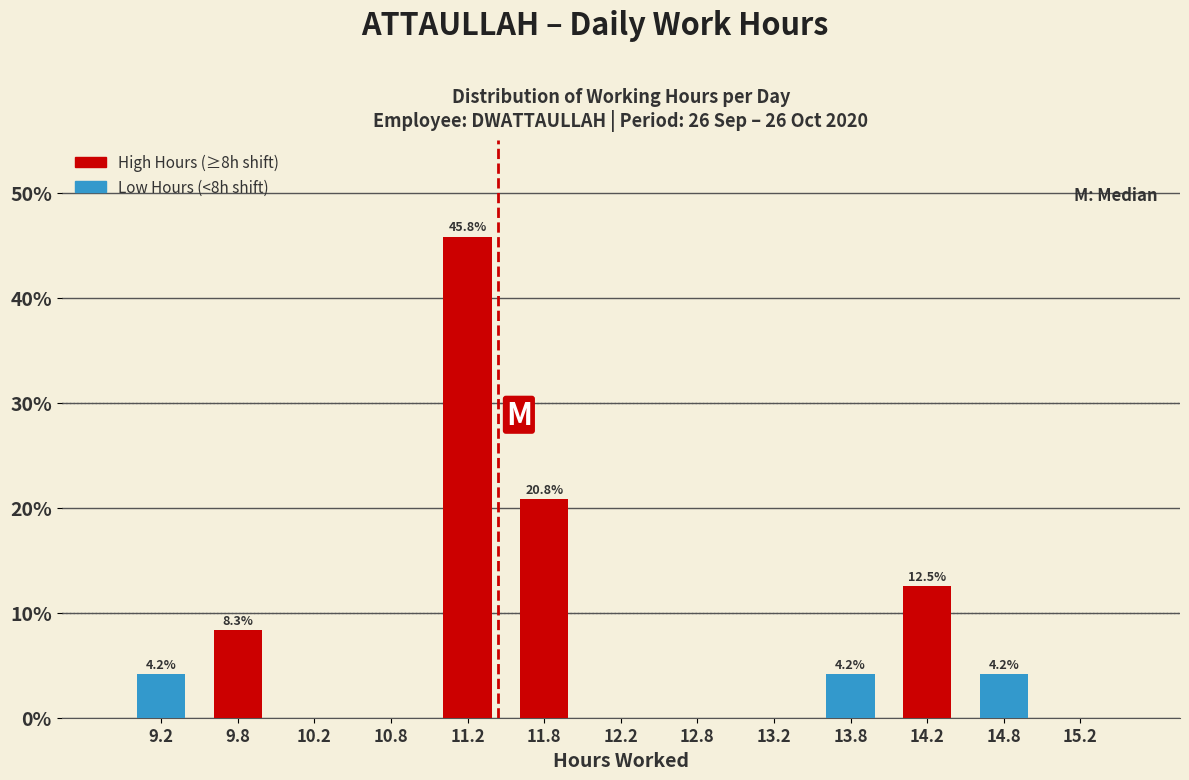

Over which range of the x-axis is the bar tallest?

11.0 to 11.5